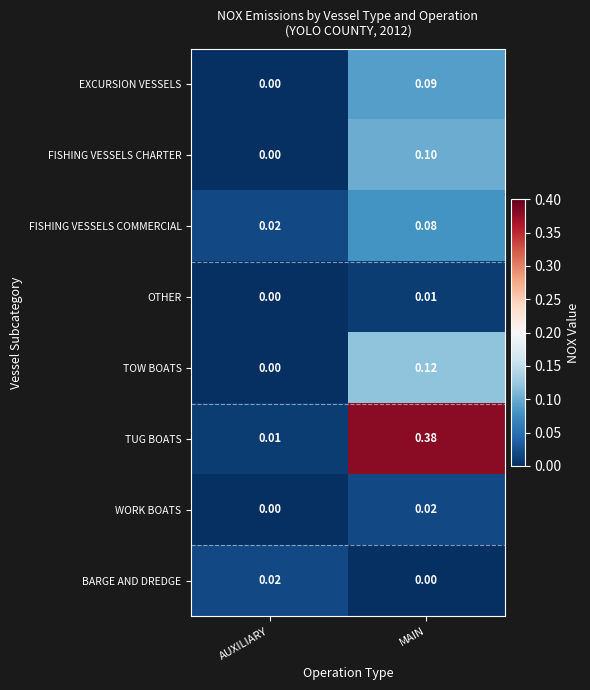

List the labels in order of OTHER value, largest first.

MAIN, AUXILIARY